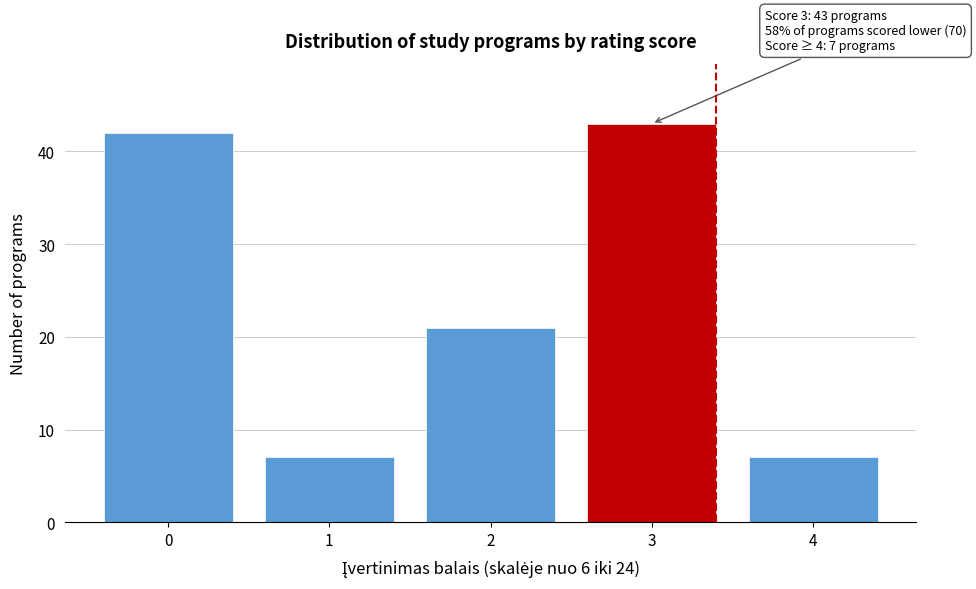

Reading left to right, list all the values displayed in this chart.

42	7	21	43	7